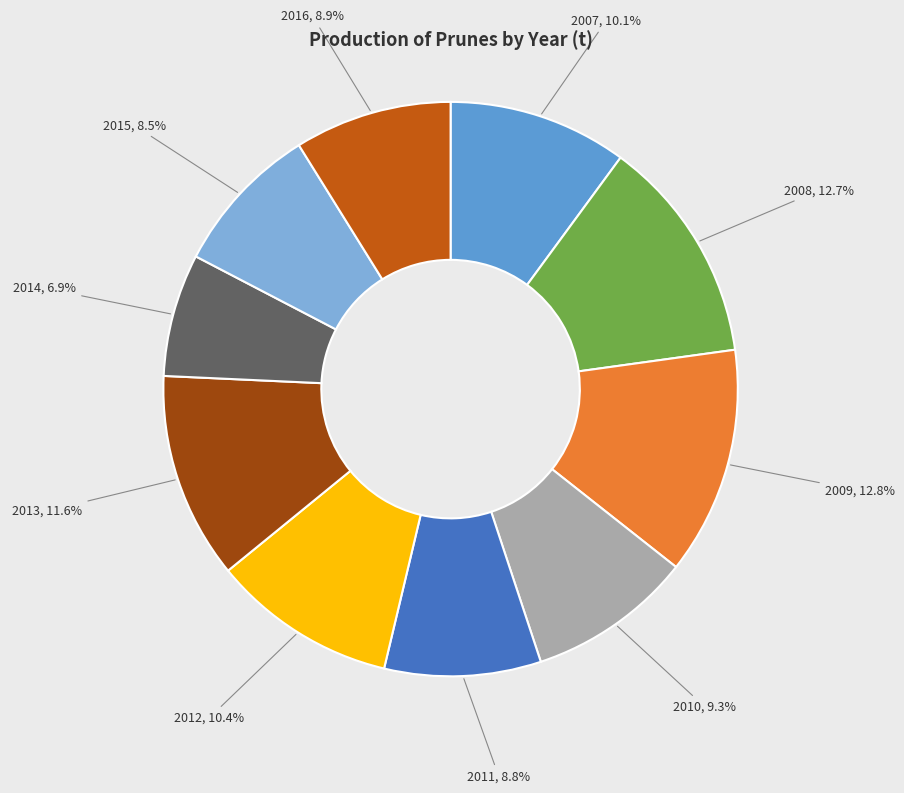

Does any single category account for the majority?

No